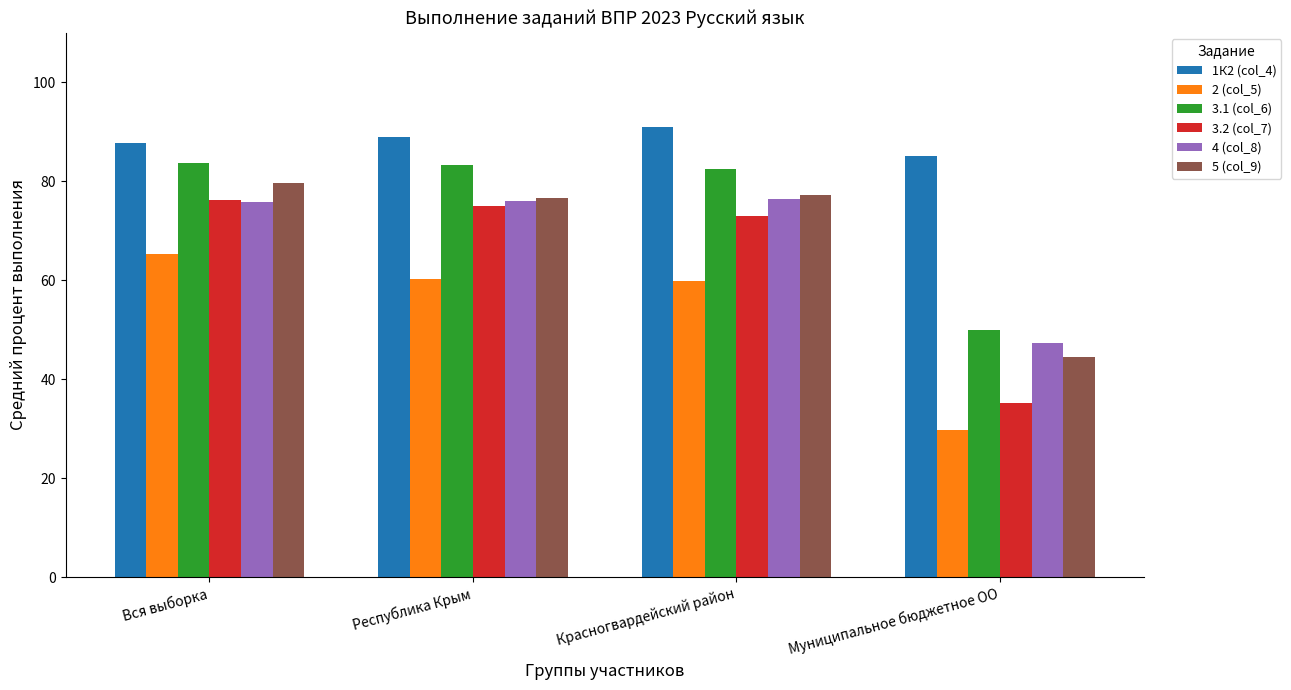

What is the maximum value for 4 (col_8)?

76.5